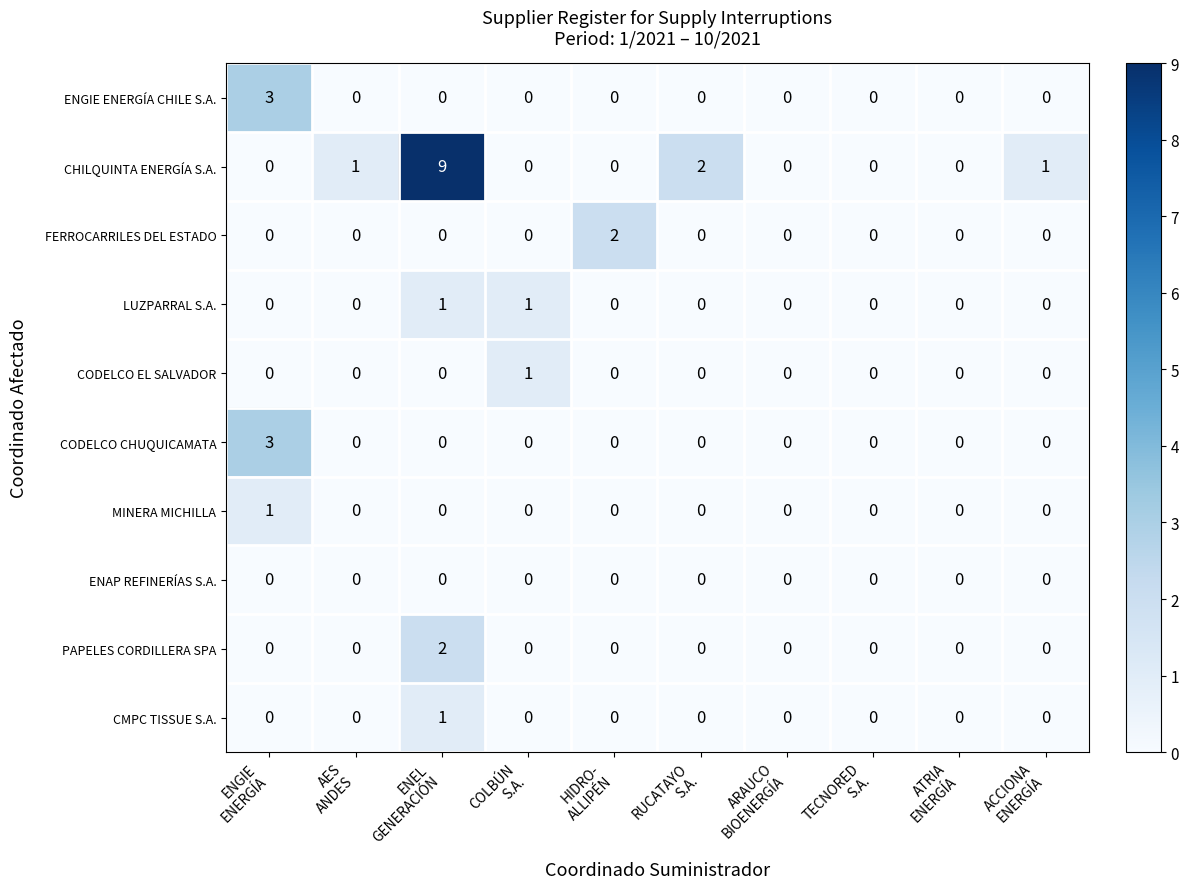

Which series has the largest total across all categories?

CHILQUINTA ENERGÍA S.A.